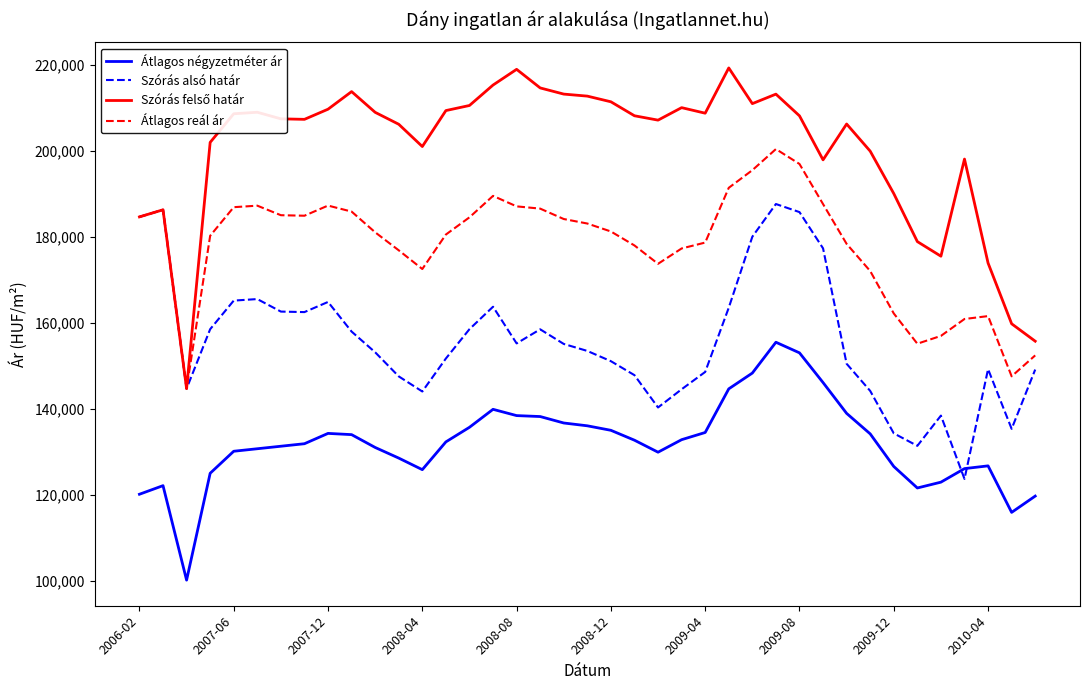

What is the smallest value displayed?

100129